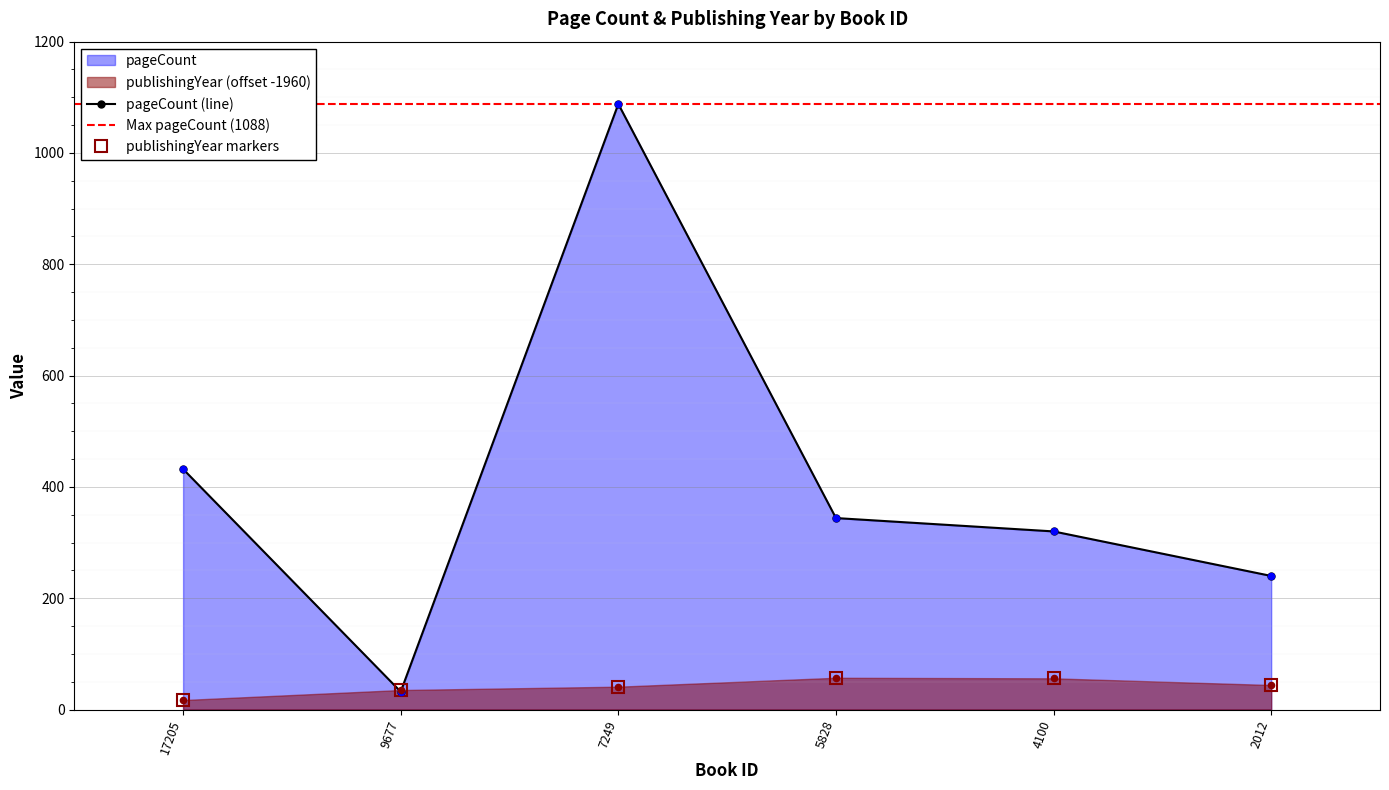

Which series contains the lowest Y value?

publishingYear